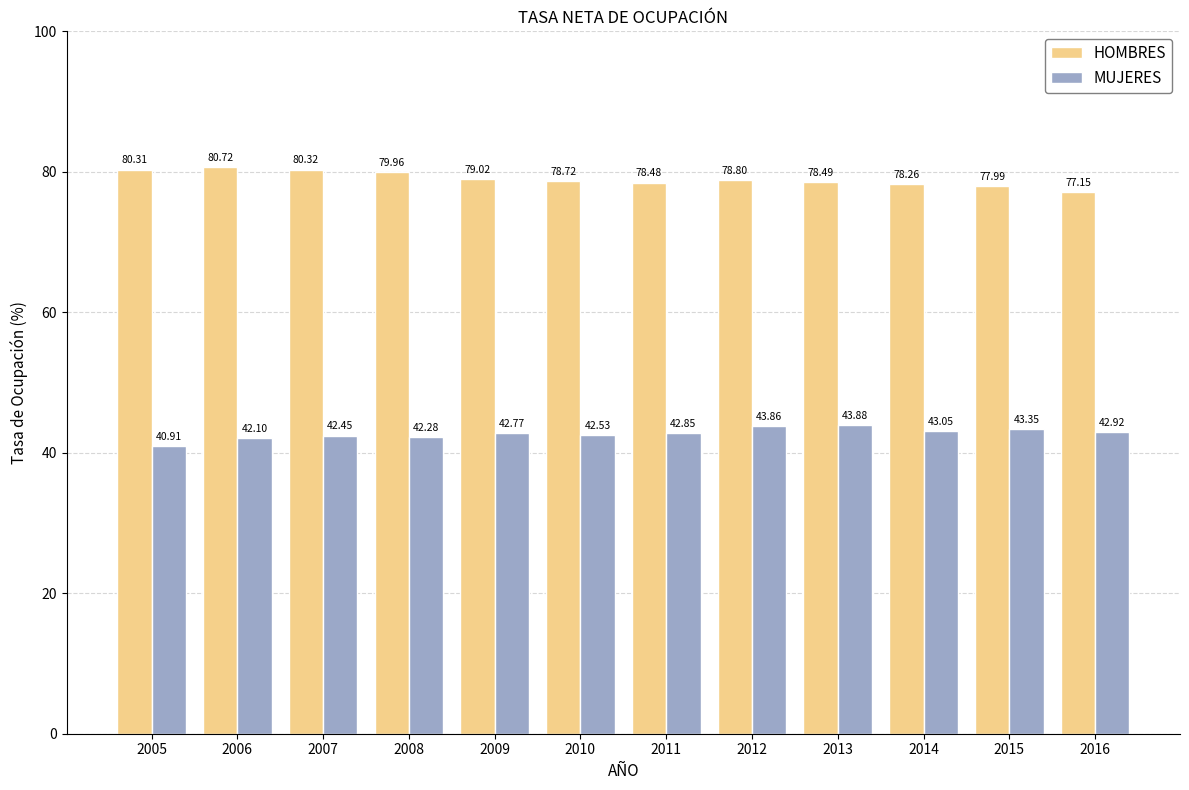

What are all the series names shown in the legend?

HOMBRES, MUJERES